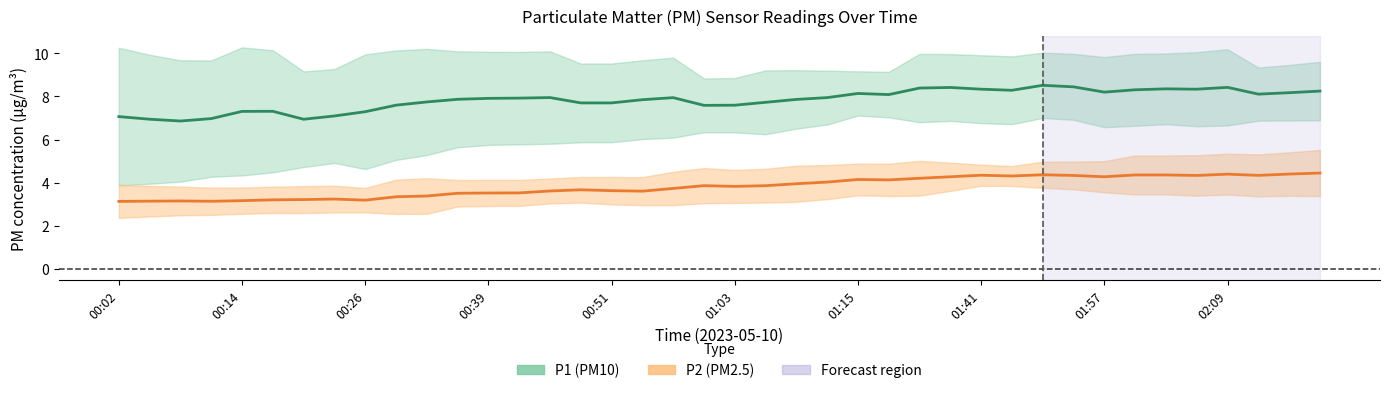

True or false: P1 (PM10) has a value of 4.9 at 01:15.

False